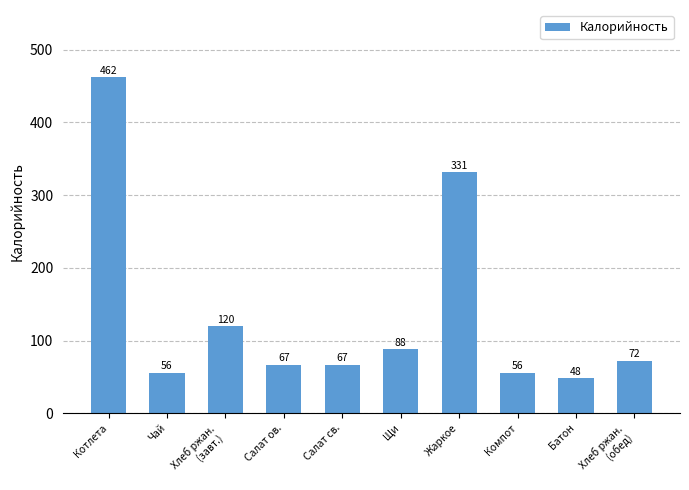

How many categories are shown in the chart?

10